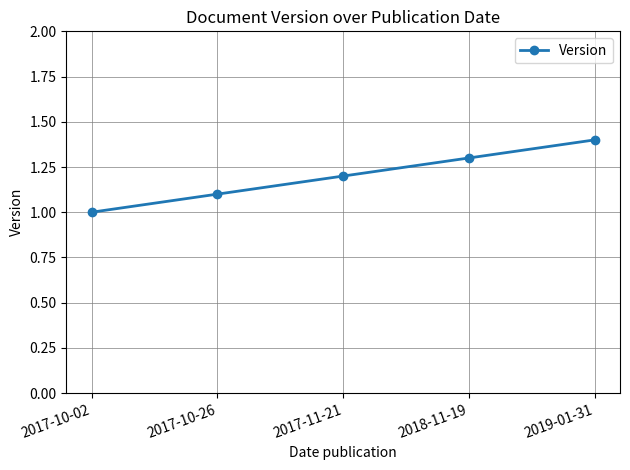

Rank the categories by value from lowest to highest.

2017-10-02, 2017-10-26, 2017-11-21, 2018-11-19, 2019-01-31